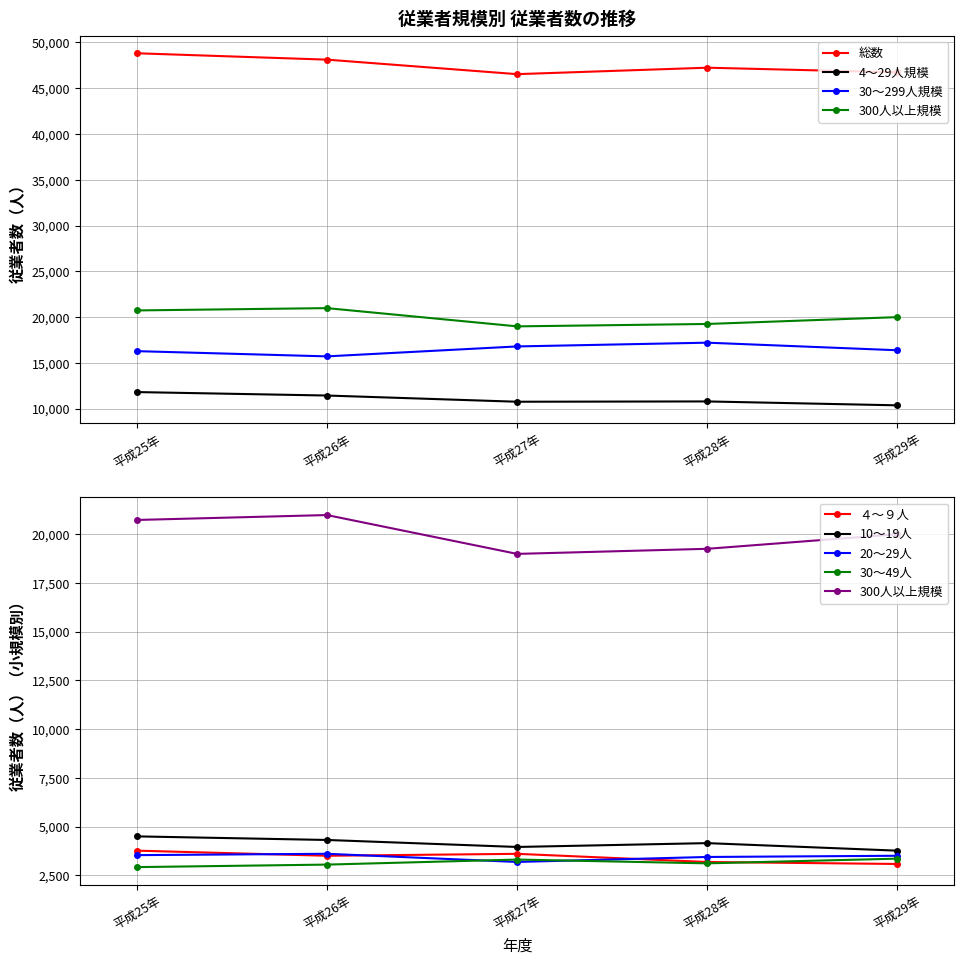

In 総数, how many points are higher than both neighbors (excluding endpoints)?

1